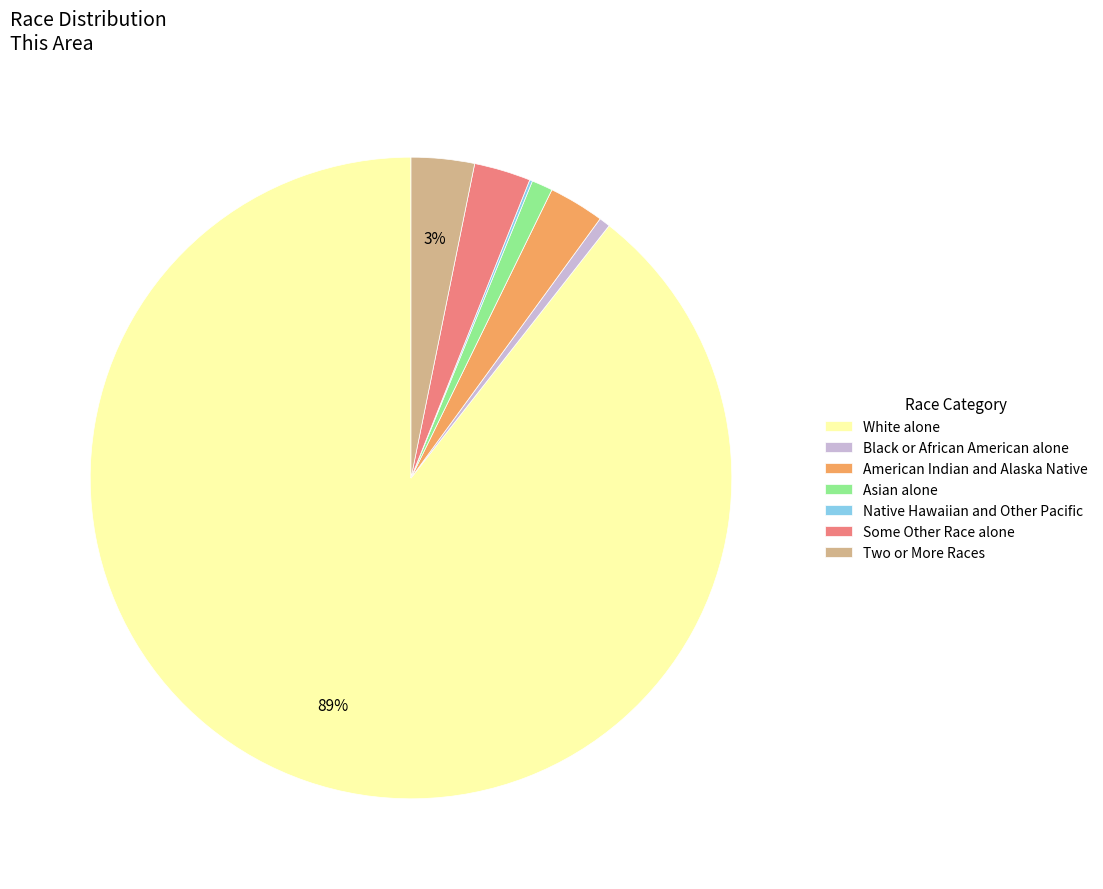

What is the largest slice in the pie chart?

White alone